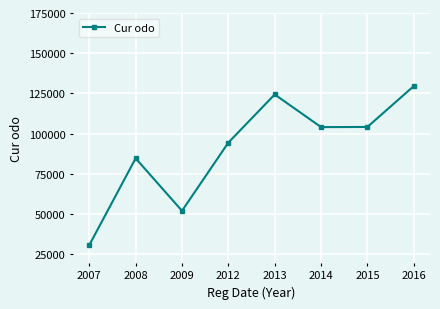

What is the minimum value shown in the chart?

30834.0